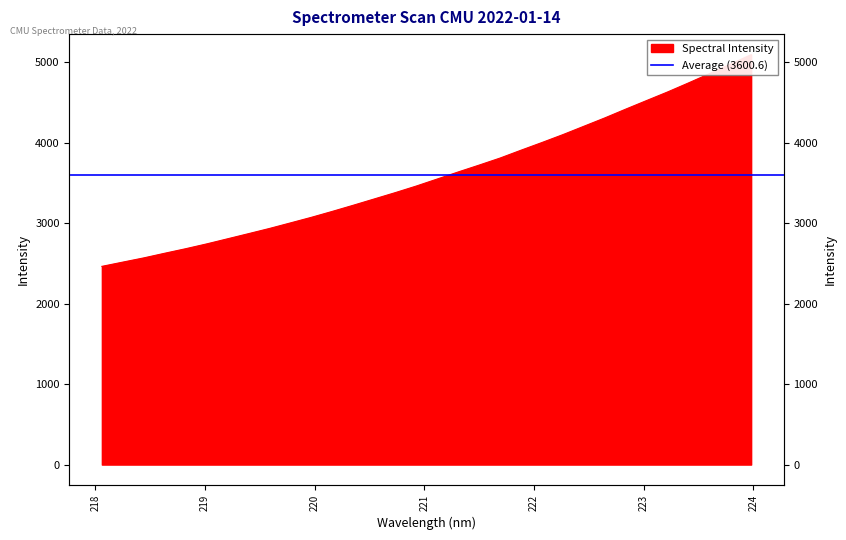

Count the number of categories in the chart.

32